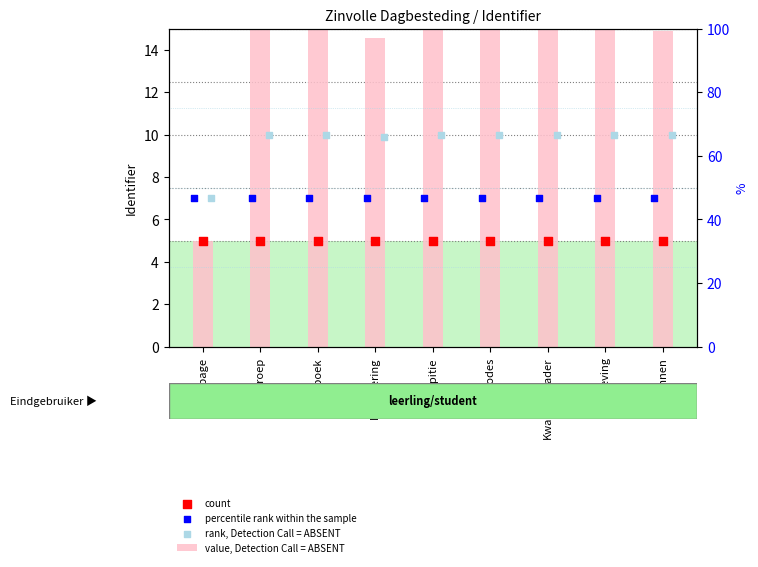

Which series reaches the minimum Y coordinate?

value, Detection Call = ABSENT